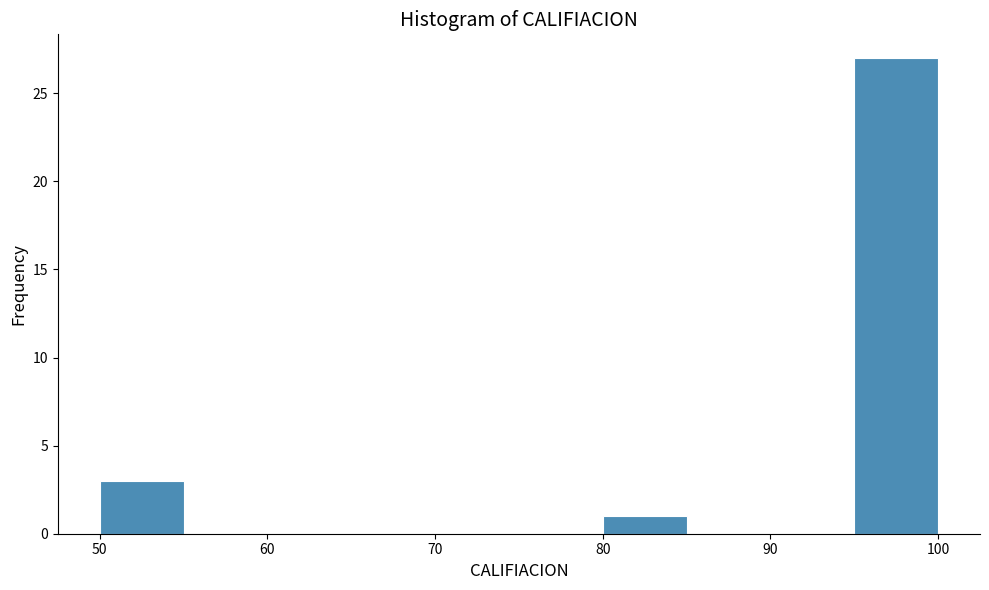

Reading left to right, transcribe this chart: for each bar, give the range it covers on the x-axis and its height. The values are not printed on the chart, so give them approximately, as read against the axis.

50 to 55: 3
55 to 60: 0
60 to 65: 0
65 to 70: 0
70 to 75: 0
75 to 80: 0
80 to 85: 1
85 to 90: 0
90 to 95: 0
95 to 100: 27